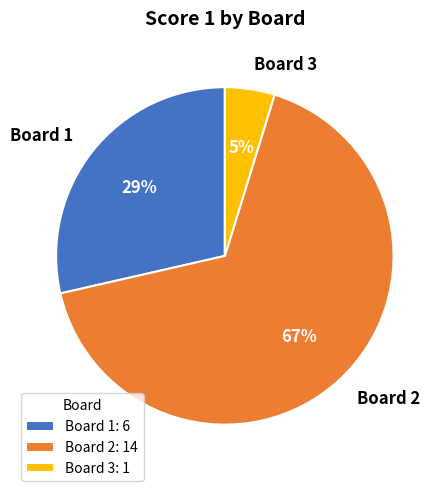

Approximately how many times larger is the value at Board 1 compared to Board 2?

0.4